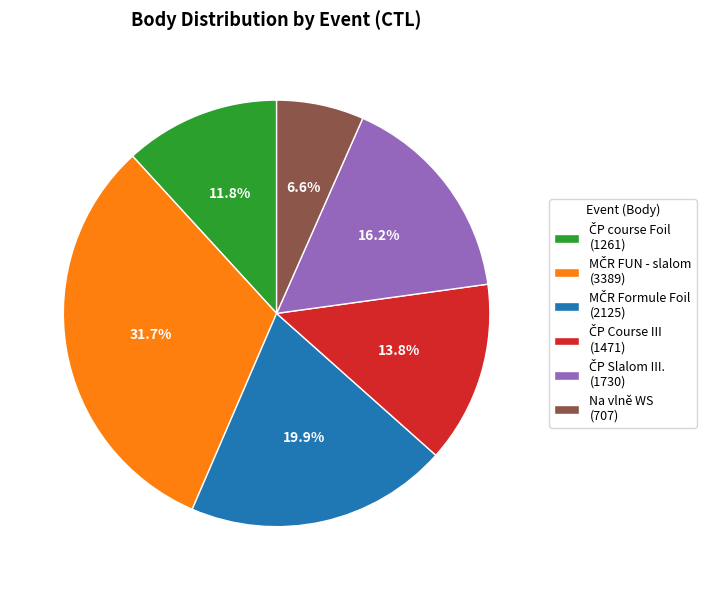

What is the smallest slice in the pie chart?

Na vlně WS (707)